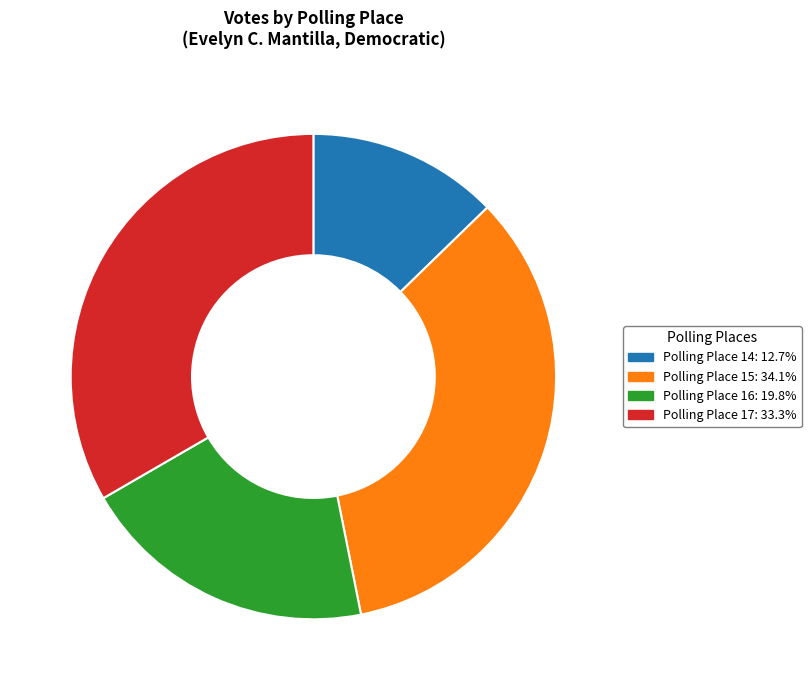

How many segments does this pie chart have?

4